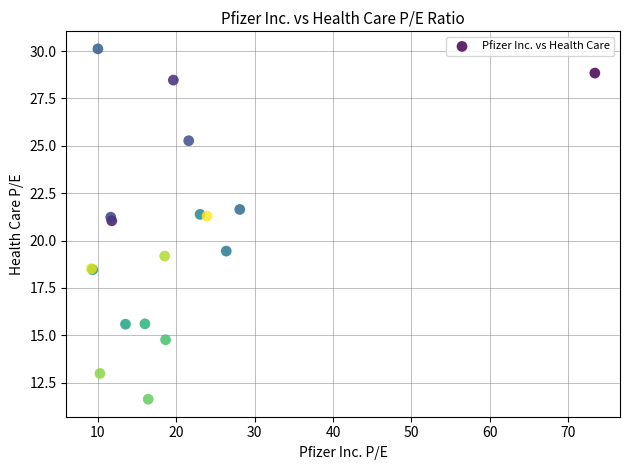

What Y value in the scatter plot is closest to 20?

19.4